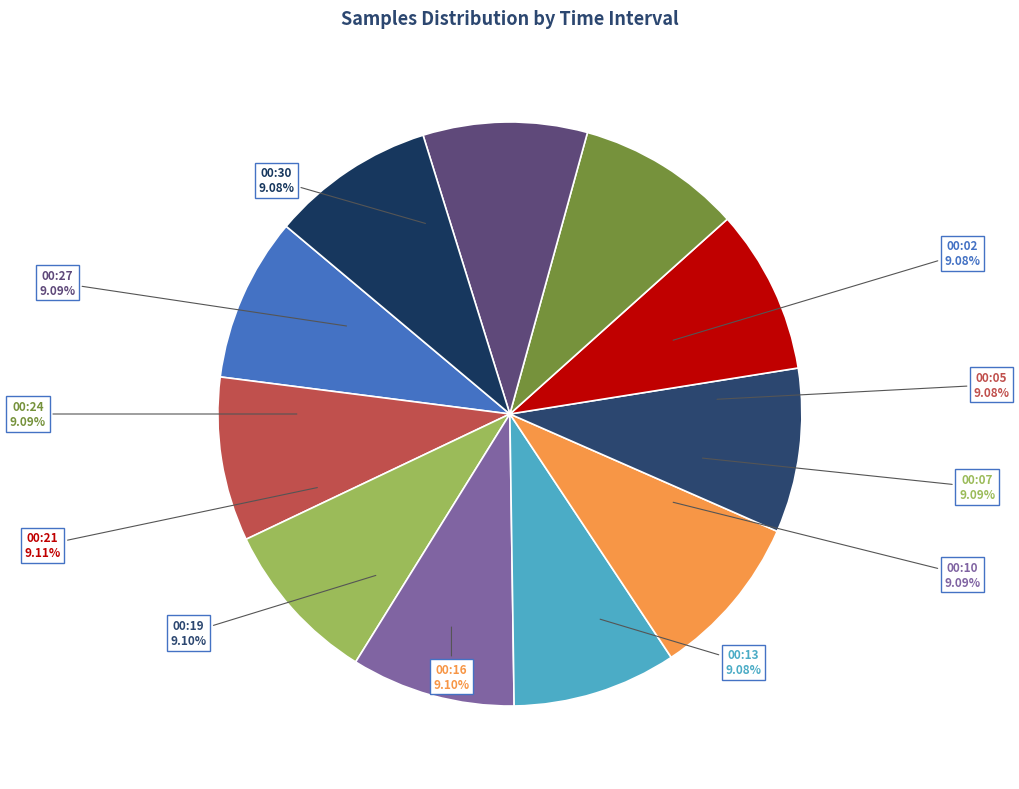

What percentage is the 00:02 slice, to the nearest percent?

9%